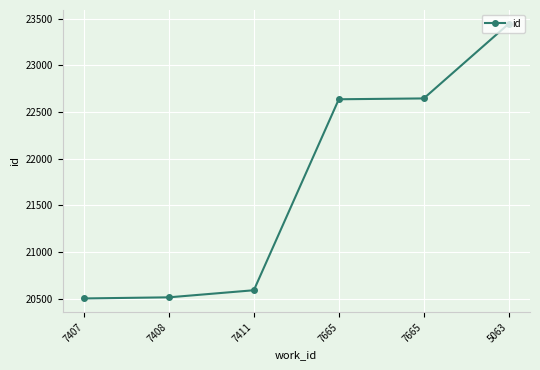

What is the value of the 1st point from the left?

20501